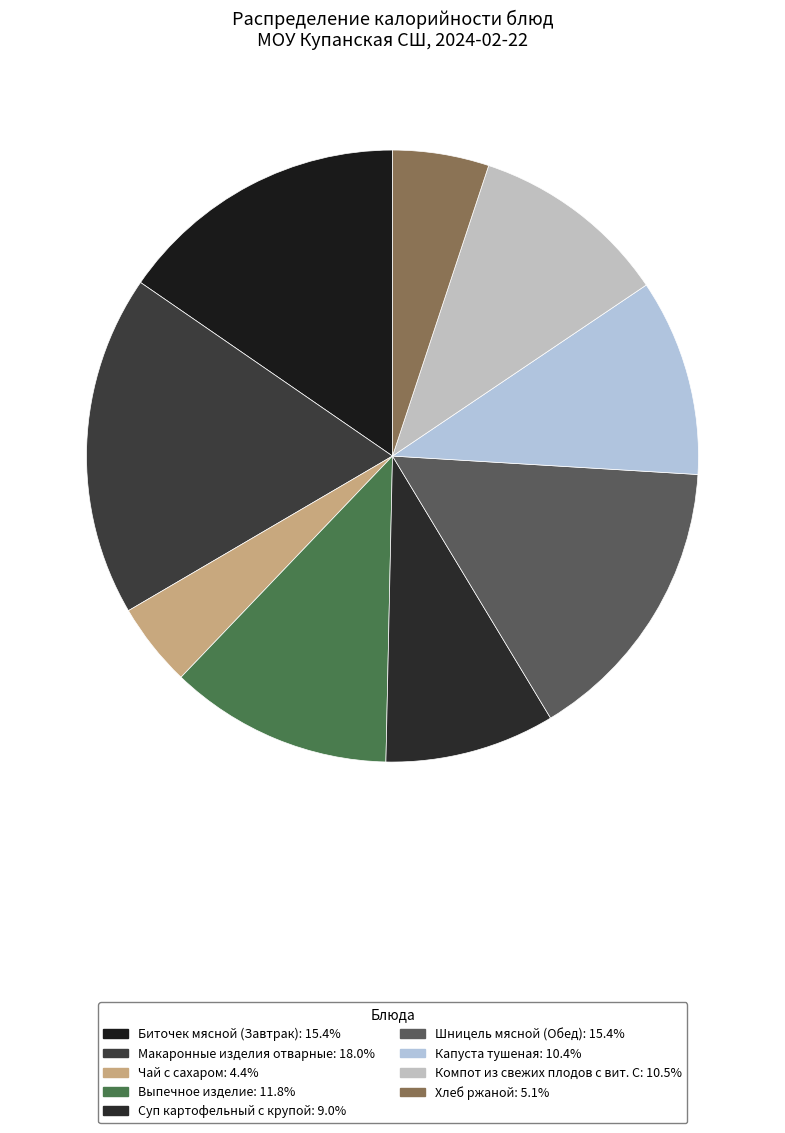

To the nearest percent, what percentage of the pie is Компот из свежих плодов с вит. С?

10%